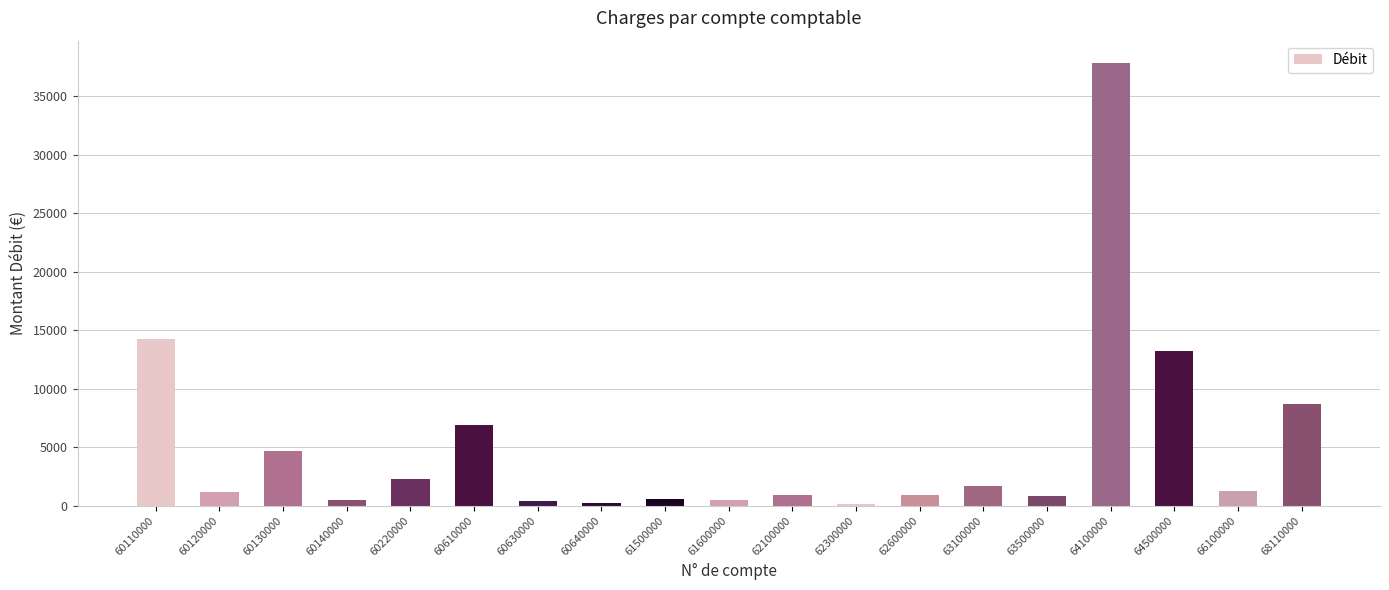

What is the change in value from 60610000 to 64100000?

+30931.6